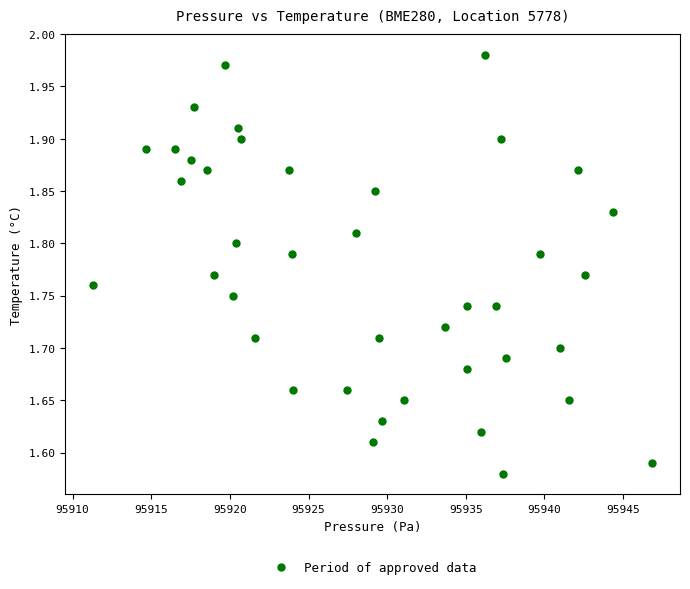

What is the range of X values (max minus min)?

35.5